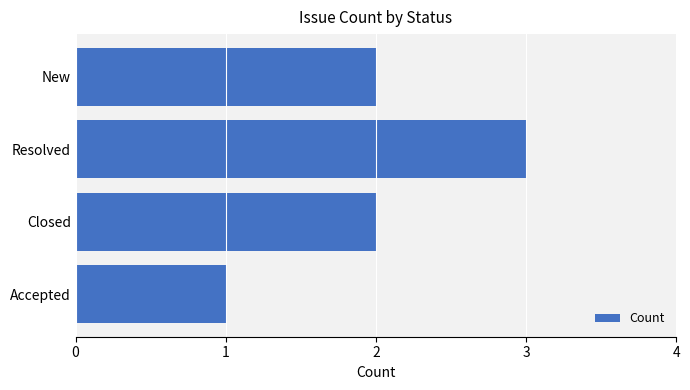

What is the sum of the values at New and Accepted?

3